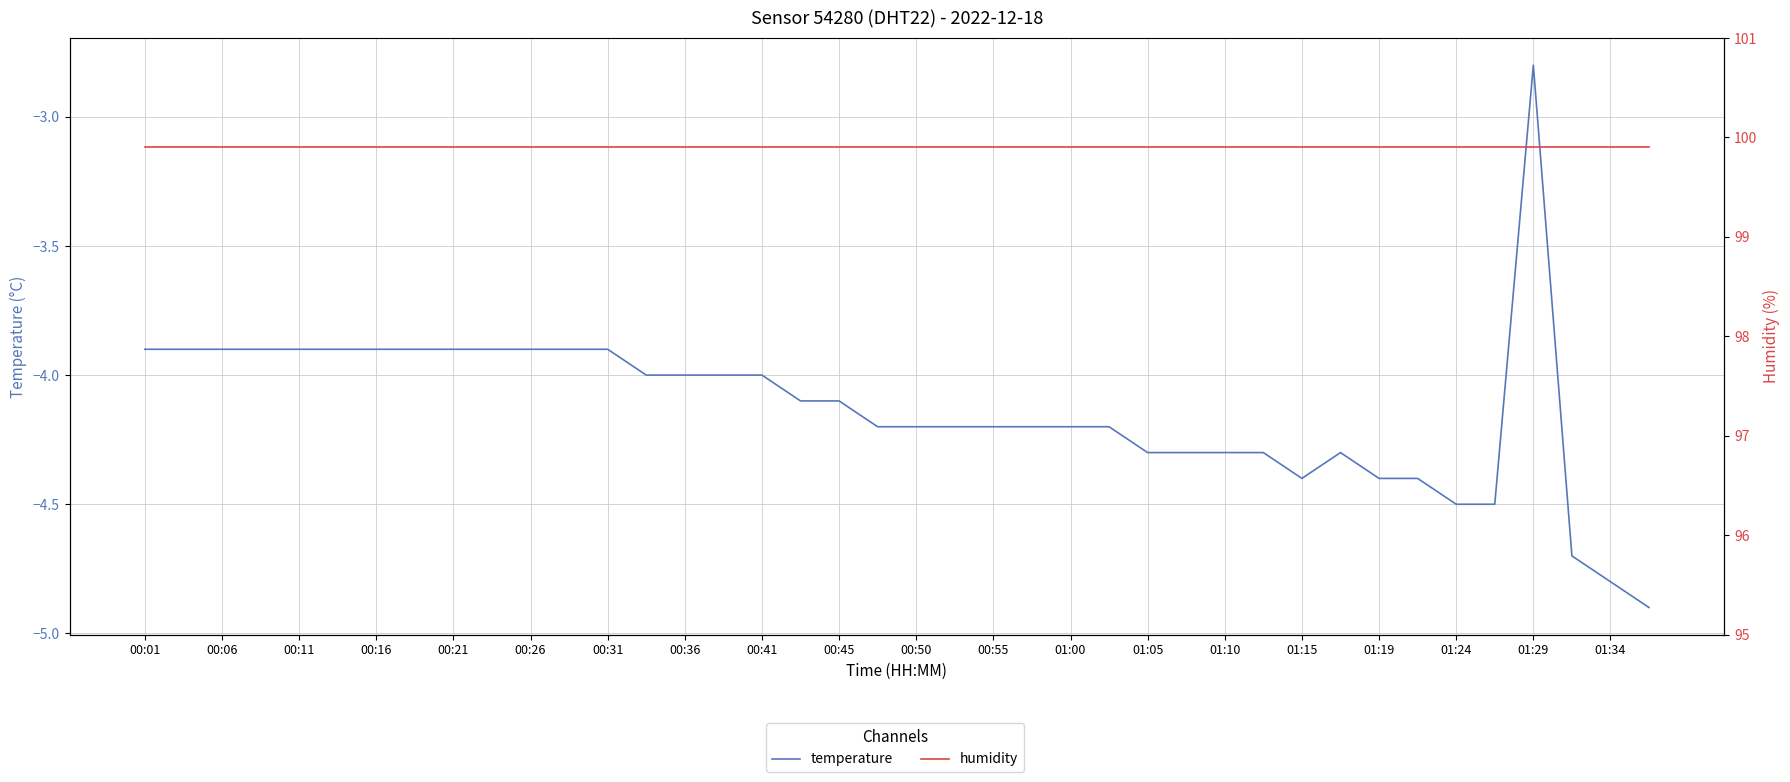

Between 00:06 and 00:26, which series saw the biggest shift?

temperature